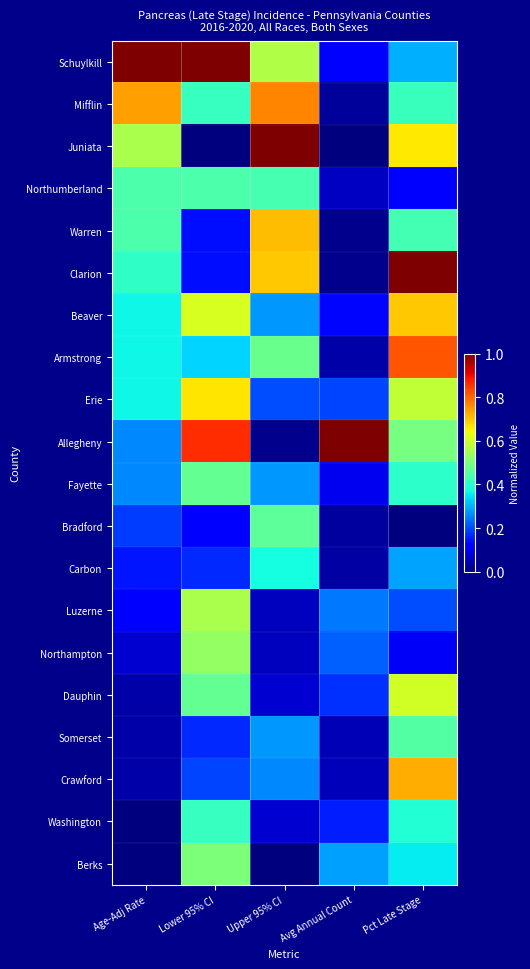

How many series are shown in this chart?

20